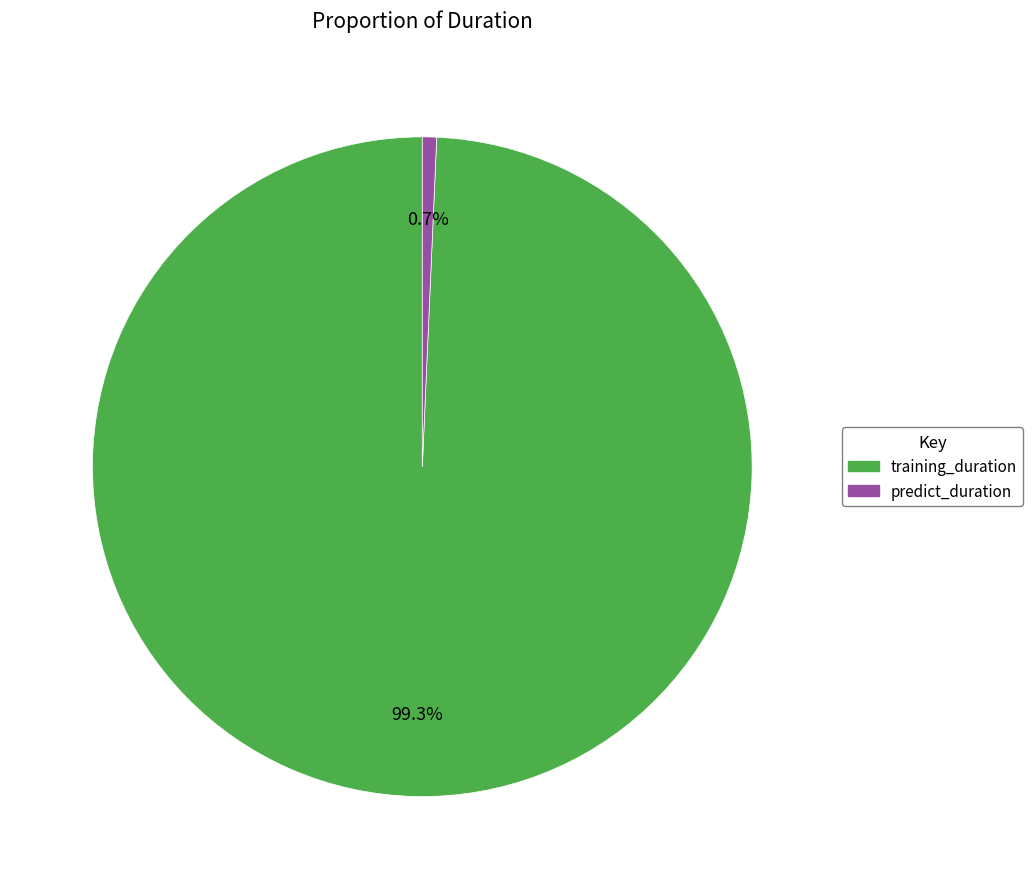

Combined, do predict_duration and training_duration account for over 50%?

Yes